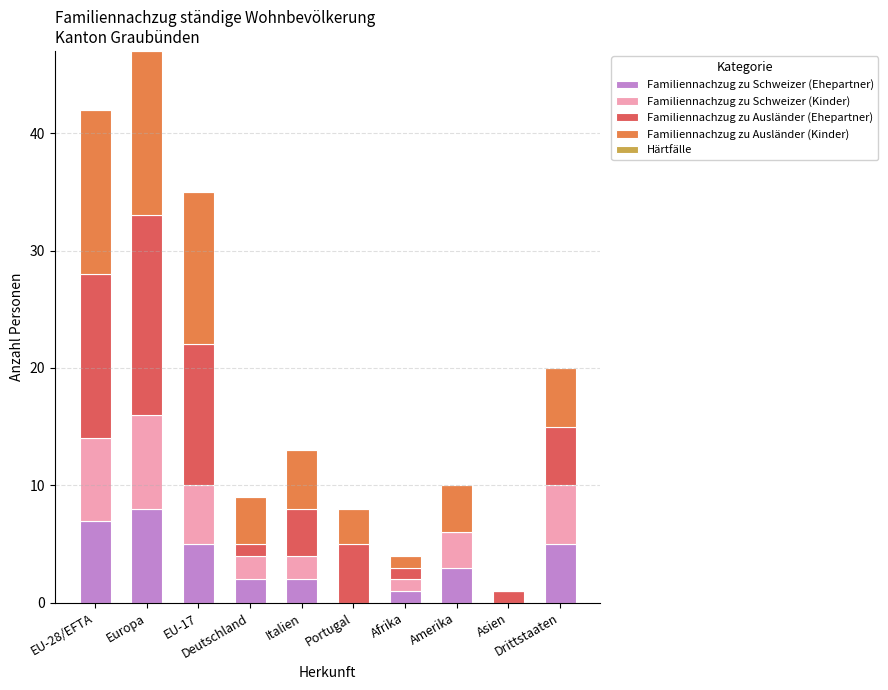

What is the maximum value for Familiennachzug zu Schweizer (Ehepartner)?

8